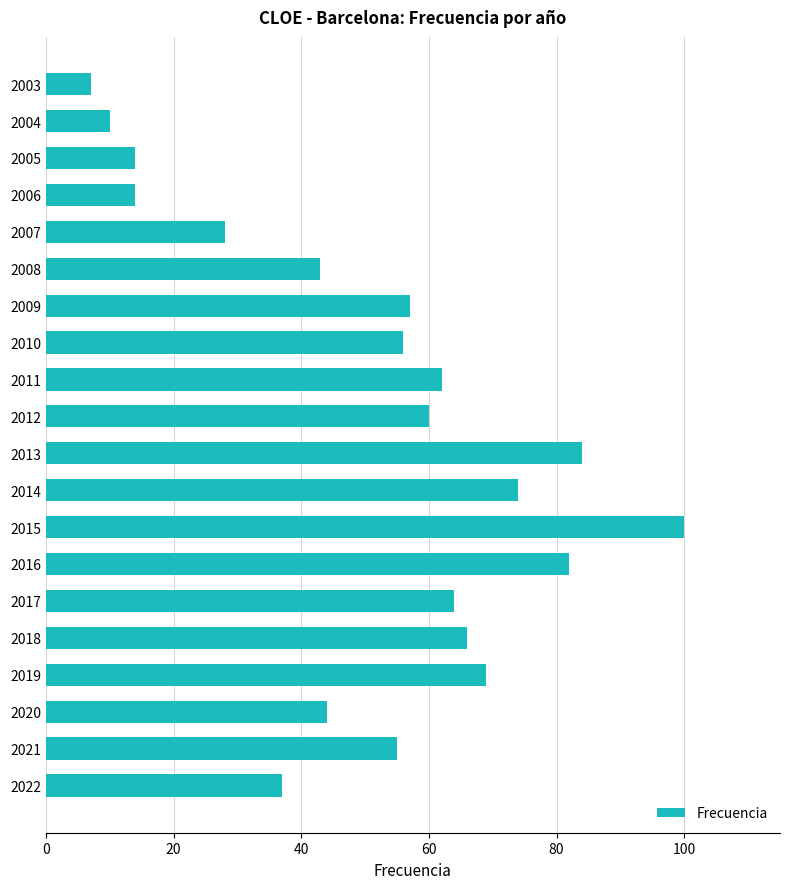

Between 2016 and 2019, which is larger?

2016